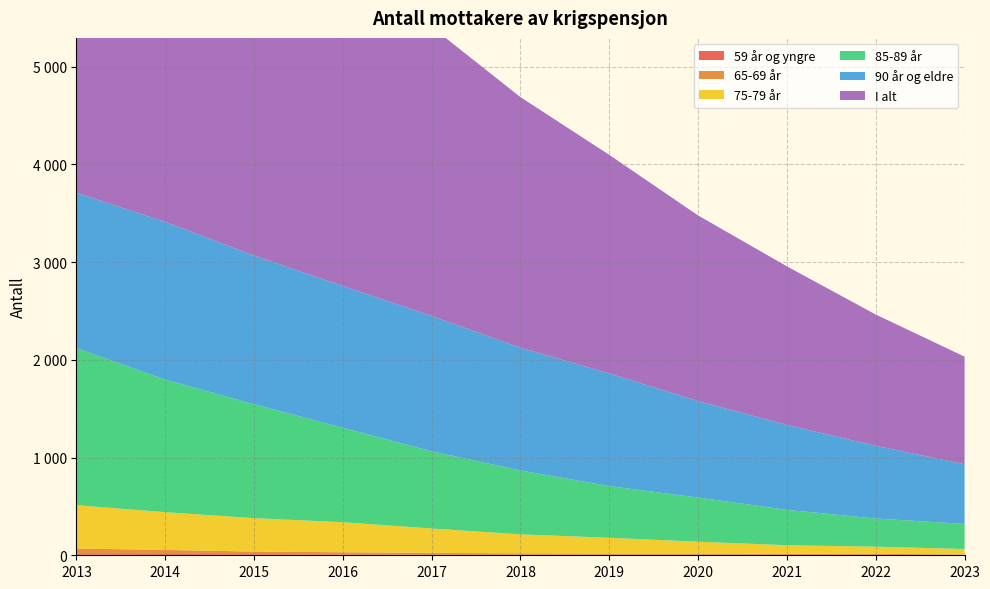

What is the approximate value of 65-69 år at 2023?

7